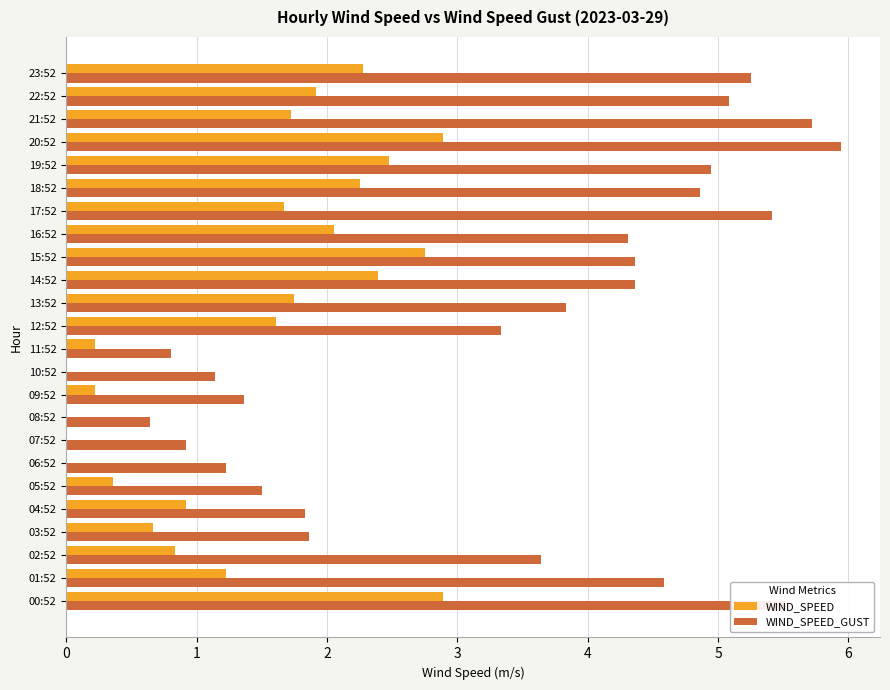

Which series has the largest total across all categories?

WIND_SPEED_GUST